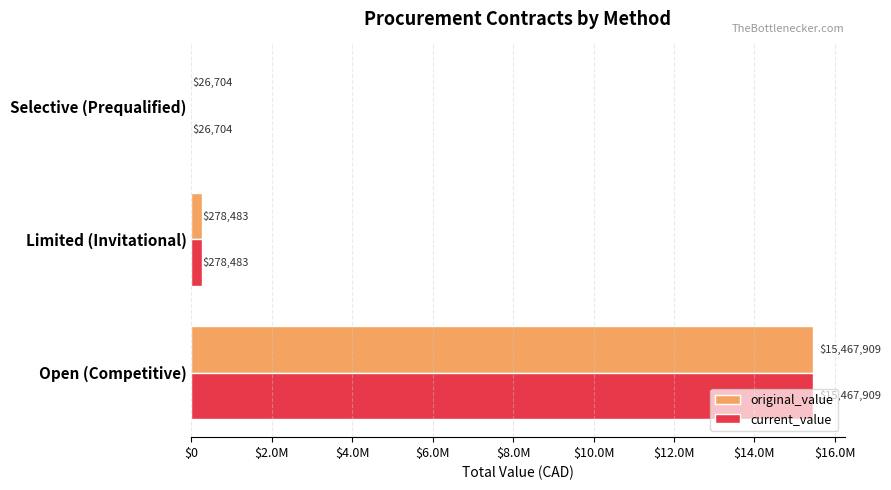

What are all the series names shown in the legend?

original_value, current_value